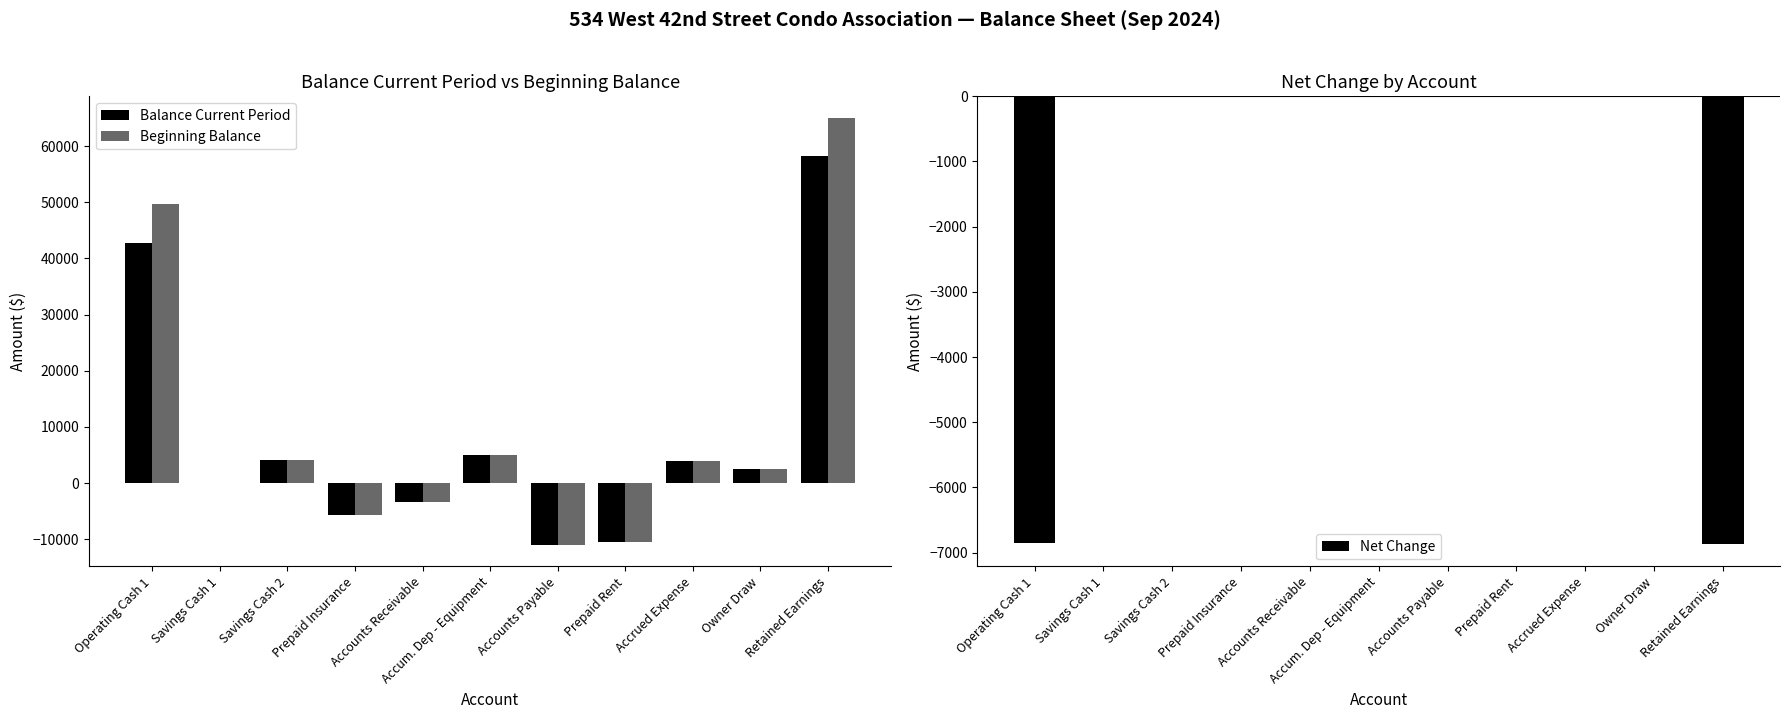

How many data points in Net Change are less than 0?

3